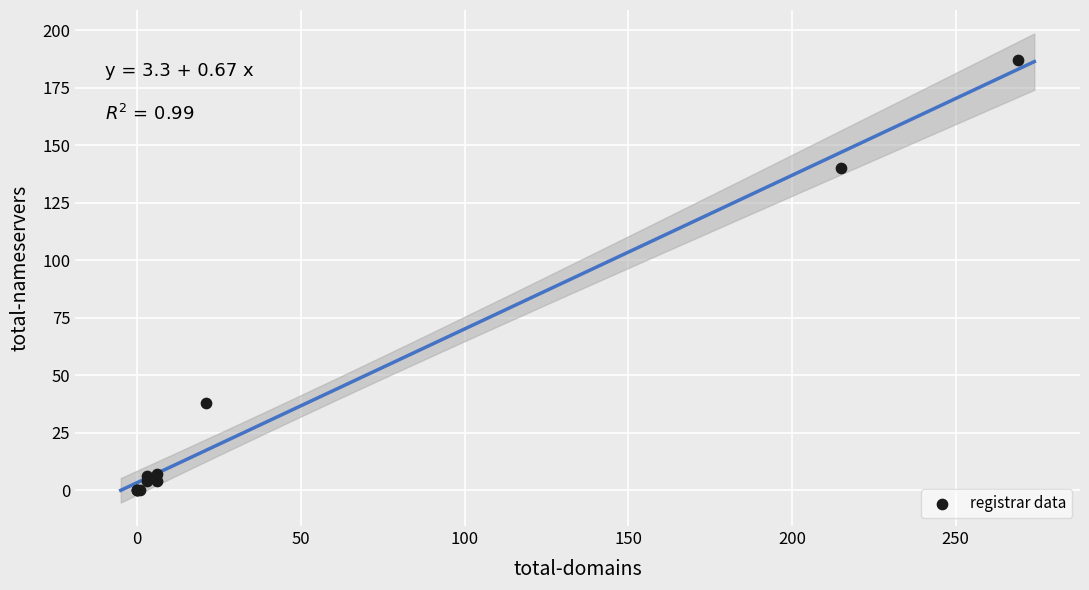

What Y value in the scatter plot is closest to 93?

140